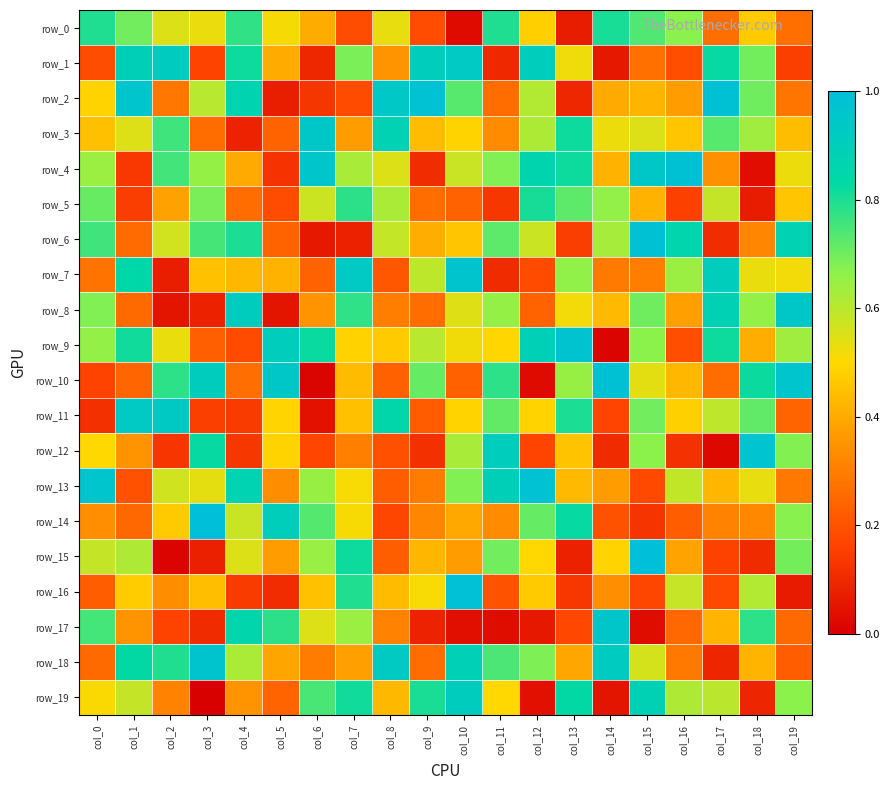

Rank the series by their maximum value, from highest to lowest.

row_15, row_14, row_16, row_10, row_6, row_2, row_4, row_13, row_9, row_12, row_7, row_18, row_17, row_8, row_3, row_11, row_1, row_19, row_5, row_0